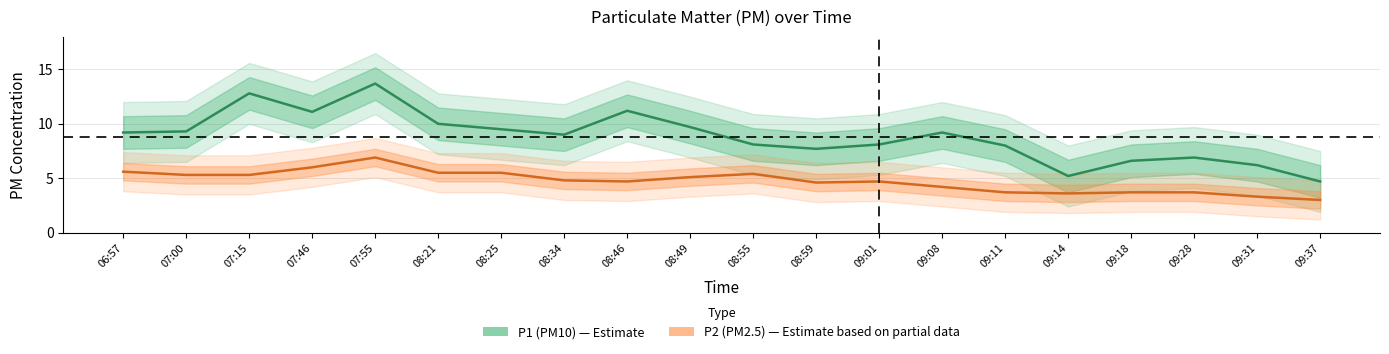

Is it true that P1 (PM10) equals 2.3 at 08:25?

False